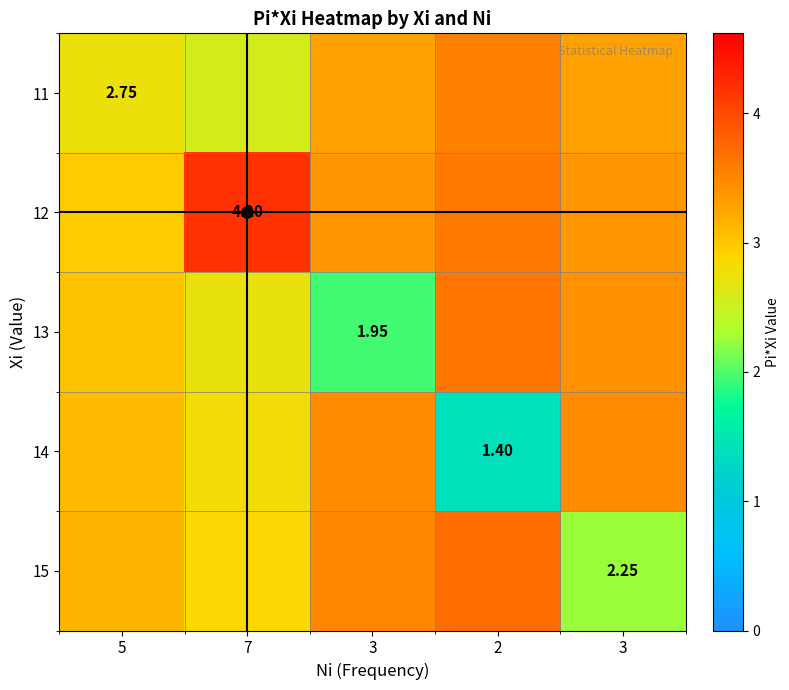

What is the difference between the maximum and second lowest values in the 14 series?

0.7